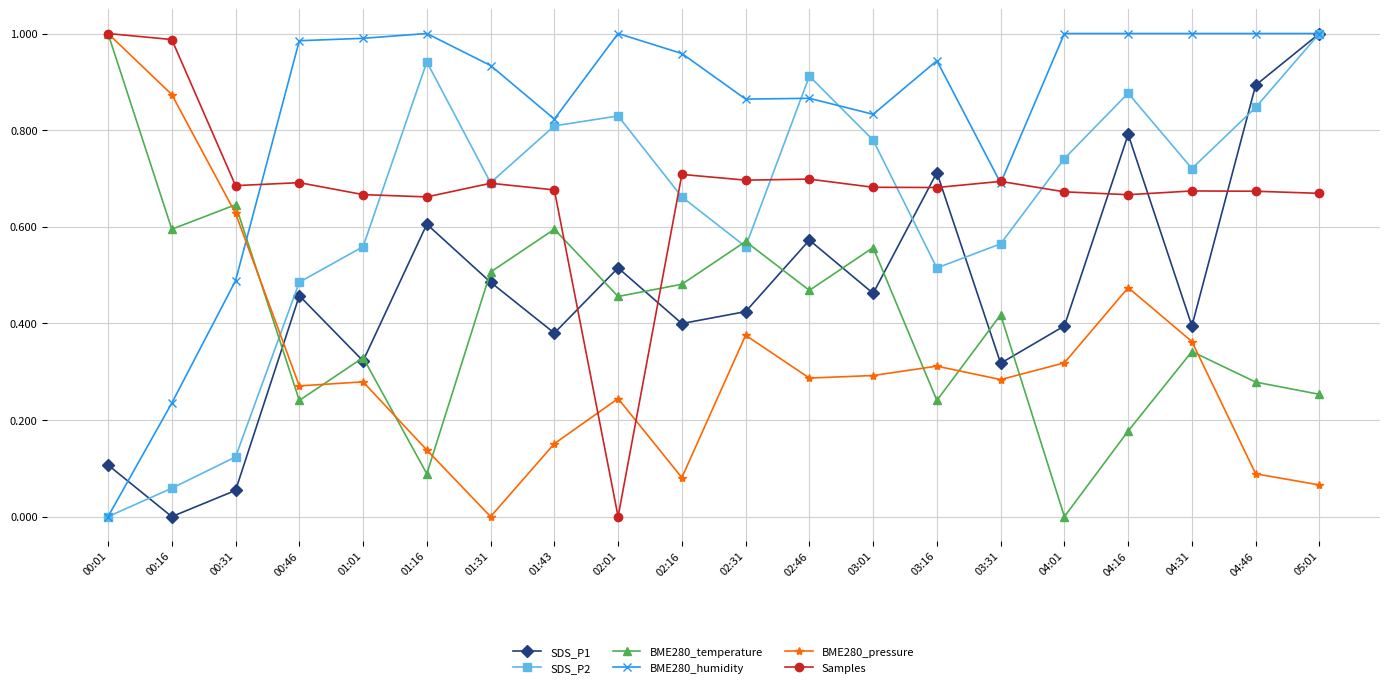

Where is BME280_temperature nearest to the value 0?

04:01